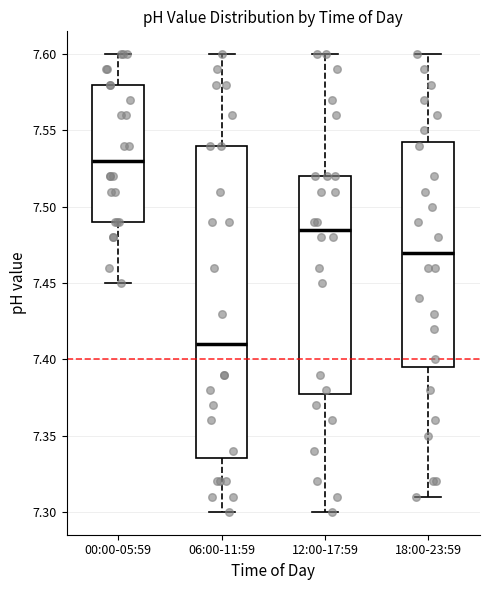

Which box's median line is the lowest?

06:00-11:59